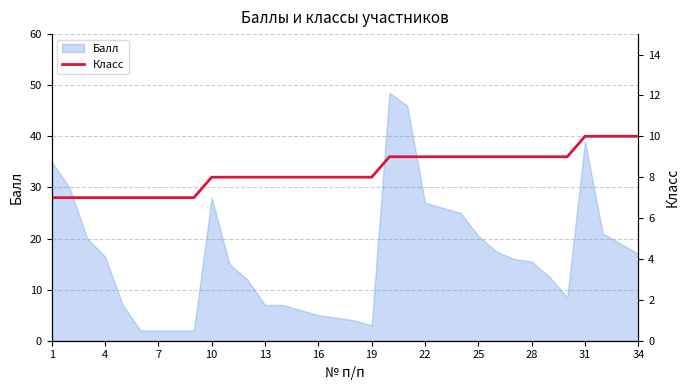

What is the maximum value for Балл?

48.5